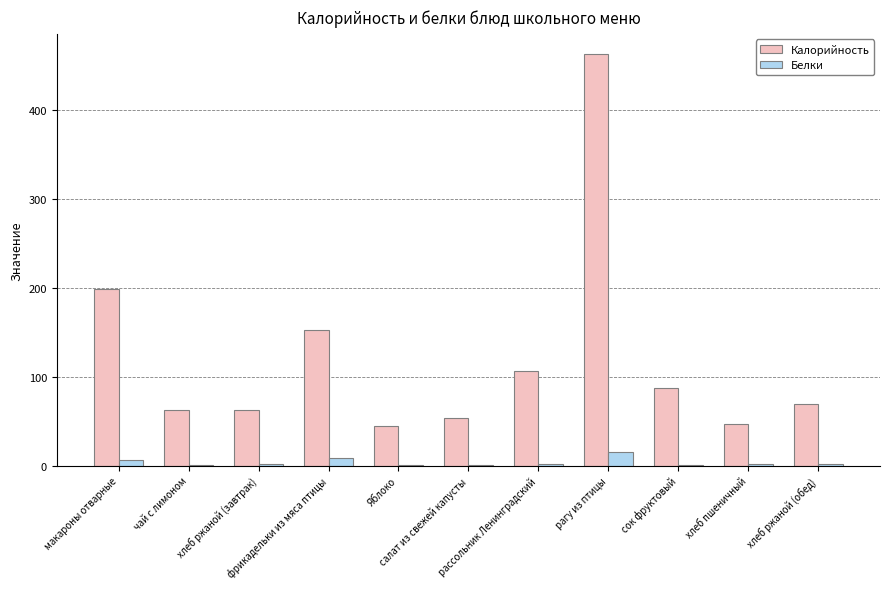

What is the highest value of the Белки series?

16.0